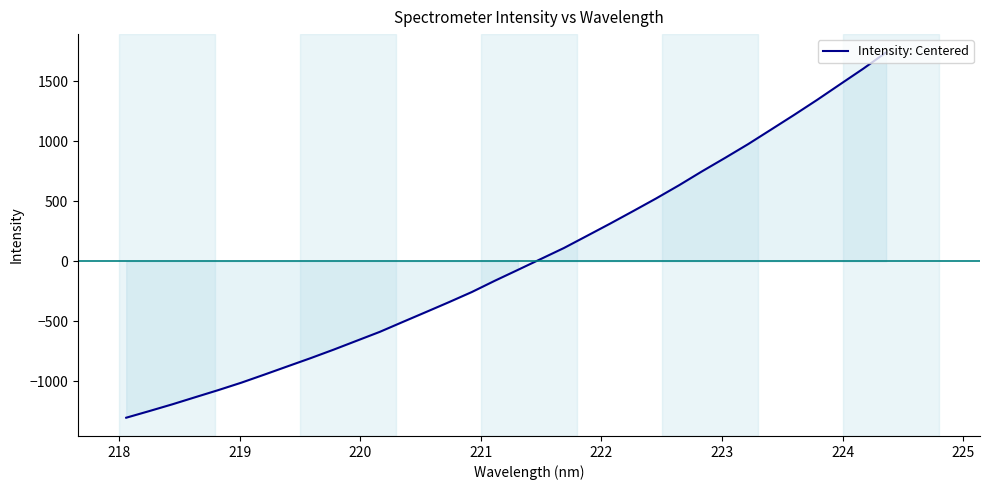

What is the greatest value displayed?

1740.4